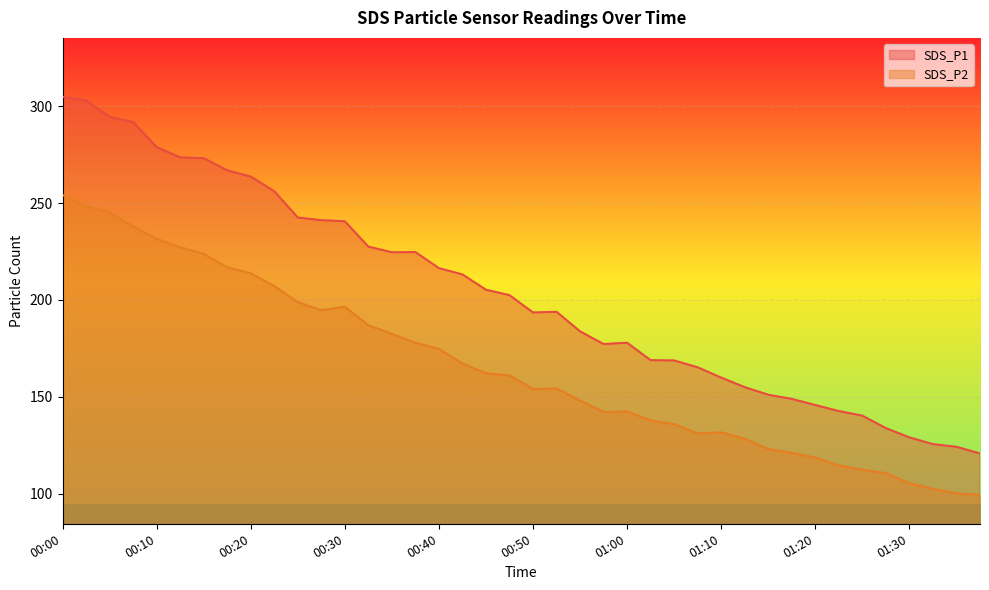

What is the difference between the SDS_P2 values at 00:57 and 00:35?

40.4